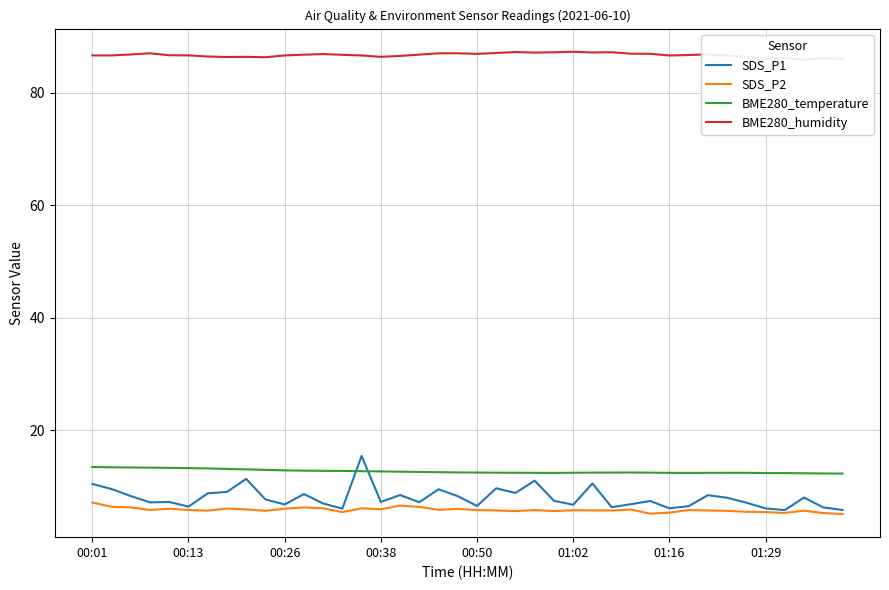

What are all the series names shown in the legend?

SDS_P1, SDS_P2, BME280_temperature, BME280_humidity